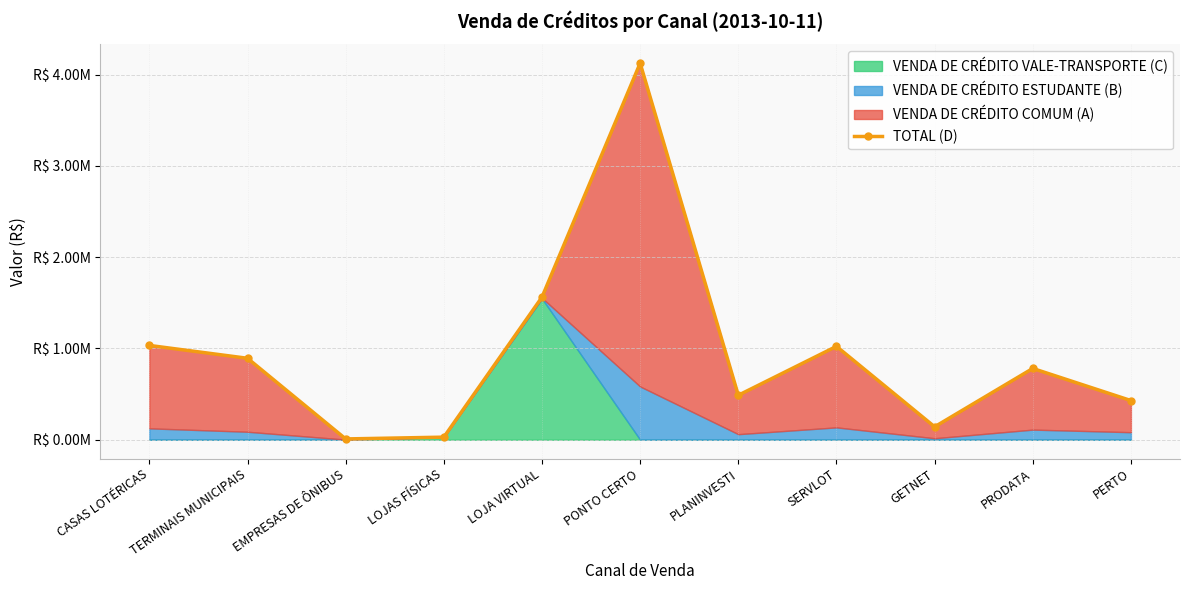

How many lines are shown in the chart?

1